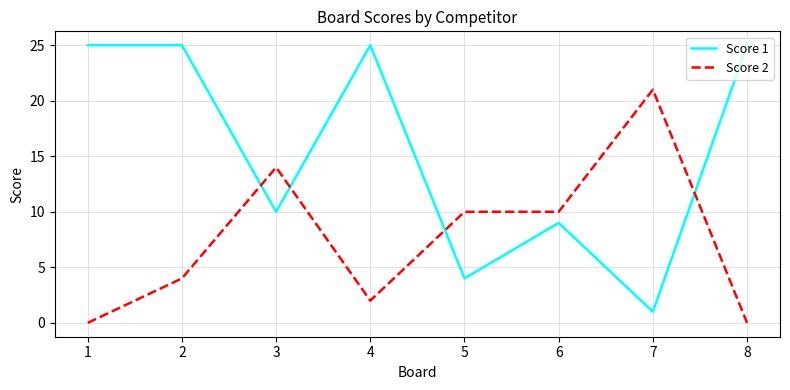

What is the sum of the Score 2 values at 7 and 5?

31